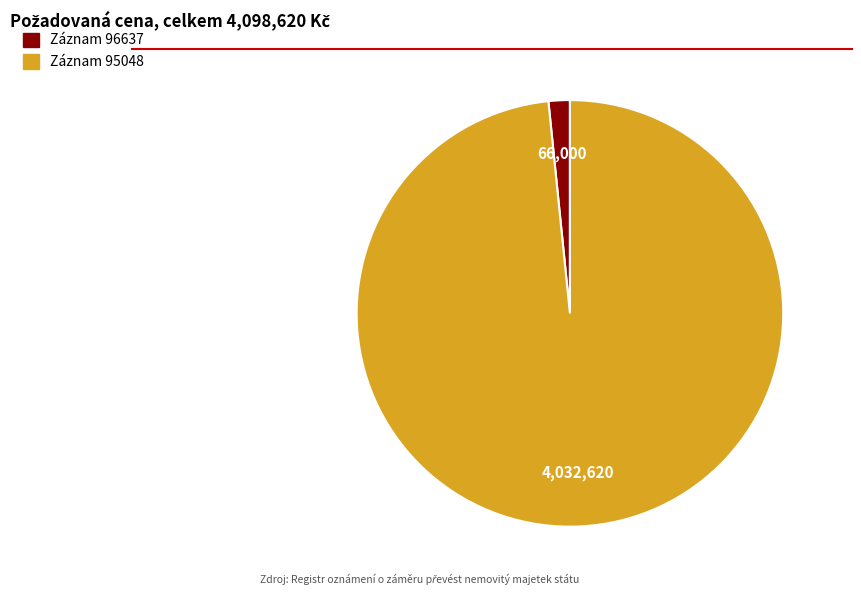

Does any single category account for the majority?

Yes